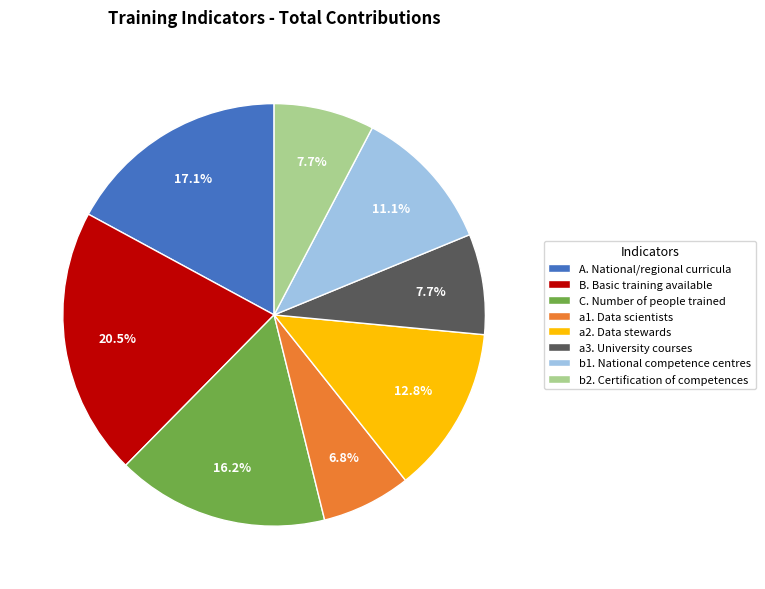

Count the number of slices in the pie.

8